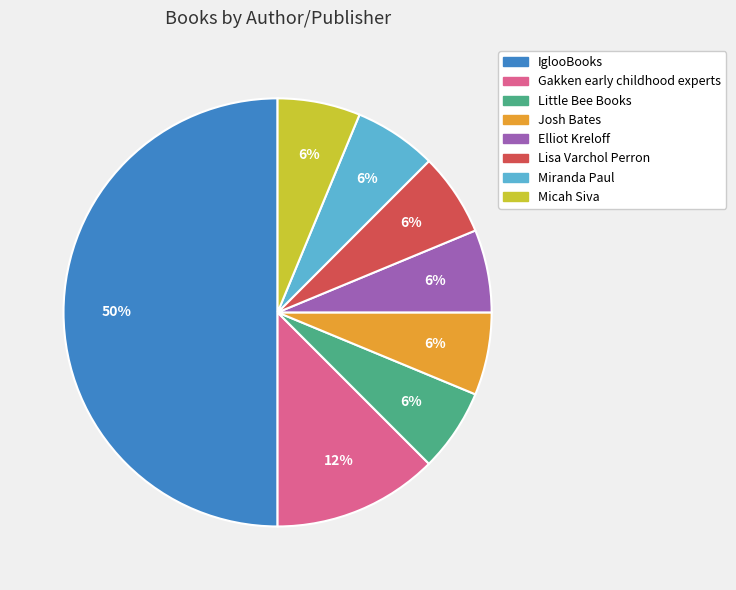

Is the sum of Lisa Varchol Perron and Elliot Kreloff greater than half?

No